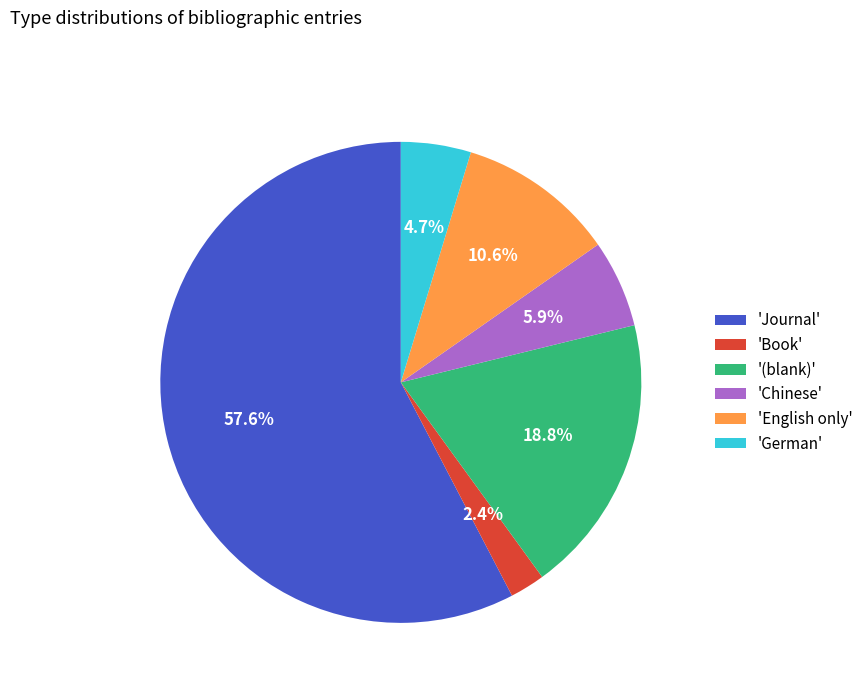

What percentage do '(blank)' and 'German' together represent?

23.5%